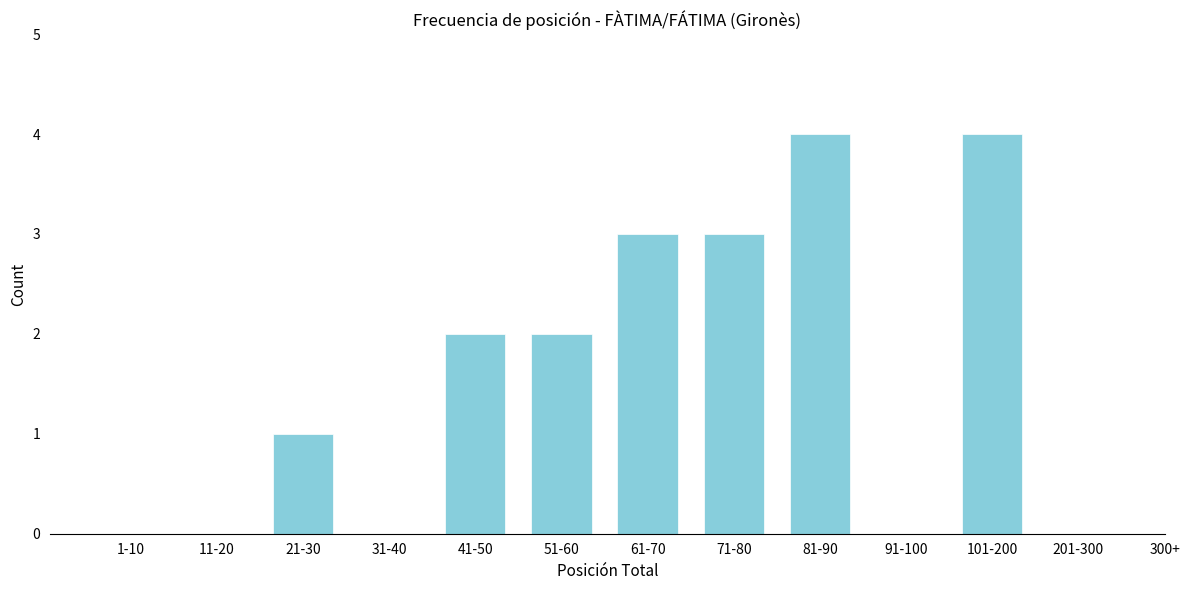

Reading right to left, list all the values displayed in this chart.

201-300=0	101-200=4	91-100=0	81-90=4	71-80=3	61-70=3	51-60=2	41-50=2	31-40=0	21-30=1	11-20=0	1-10=0